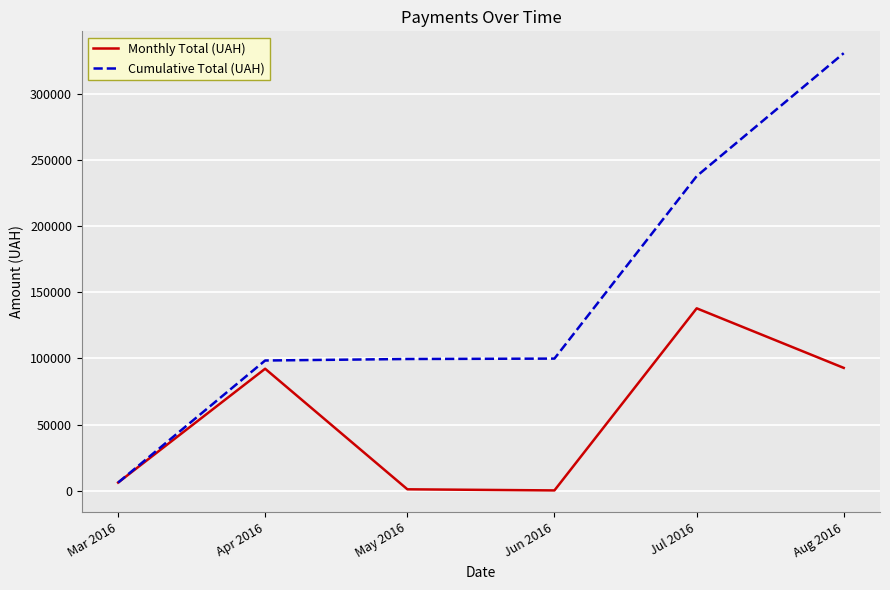

True or false: Monthly Total (UAH) has a value of 133032.2 at Apr 2016.

False